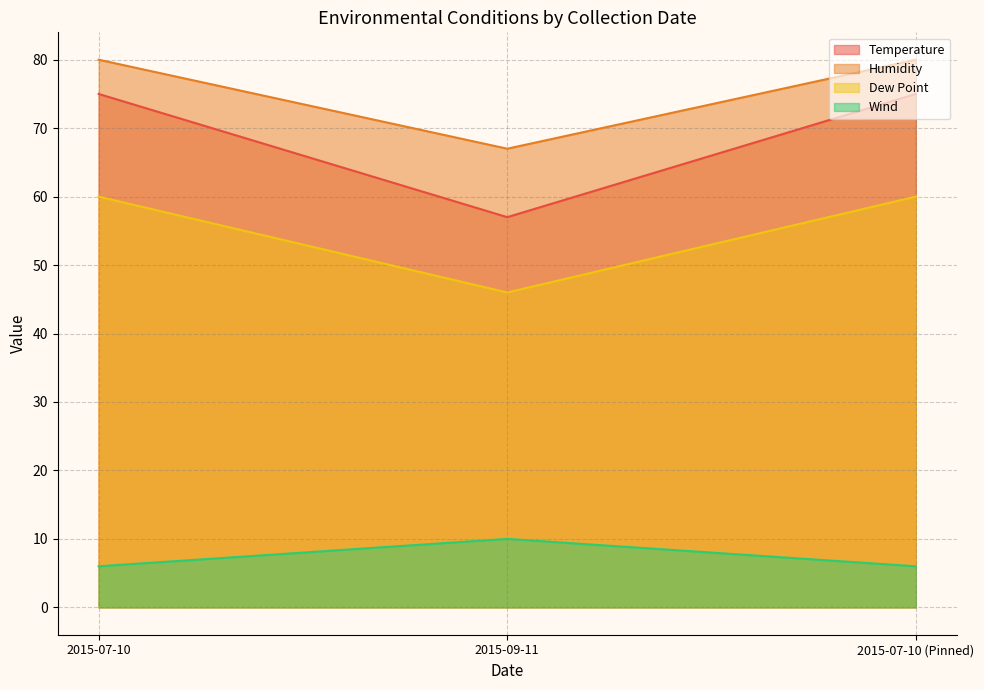

Reading left to right, what are all the values shown in this chart?

Temperature: 2015-07-10=75	2015-09-11=57	2015-07-10 (Pinned)=75
Humidity: 2015-07-10=80	2015-09-11=67	2015-07-10 (Pinned)=80
Dew Point: 2015-07-10=60	2015-09-11=46	2015-07-10 (Pinned)=60
Wind: 2015-07-10=6	2015-09-11=10	2015-07-10 (Pinned)=6